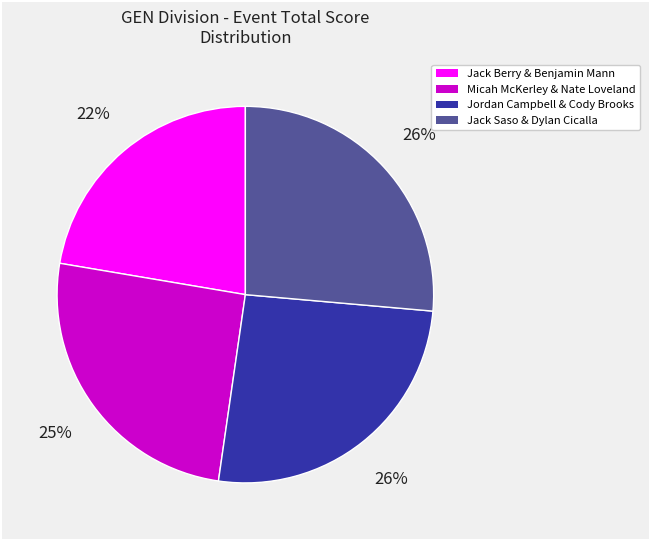

Is there a majority slice in this chart?

No